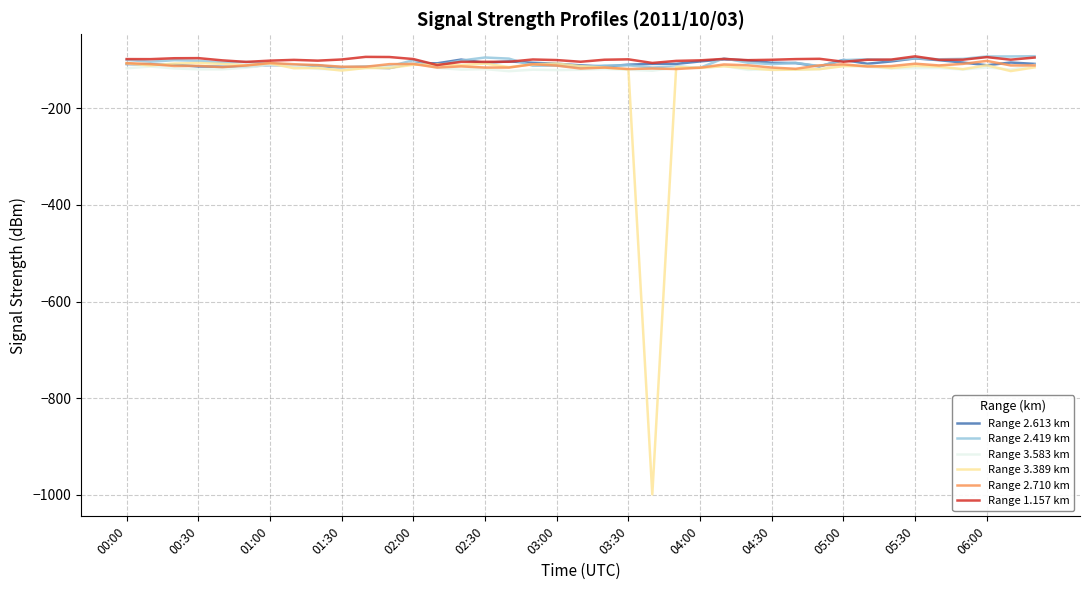

What is the smallest value displayed?

-999.0